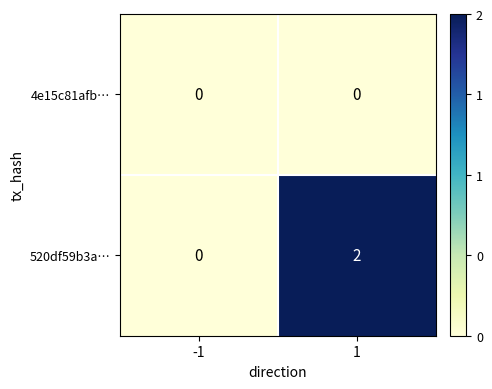

Which series has the widest spread of values?

520df59b3a…